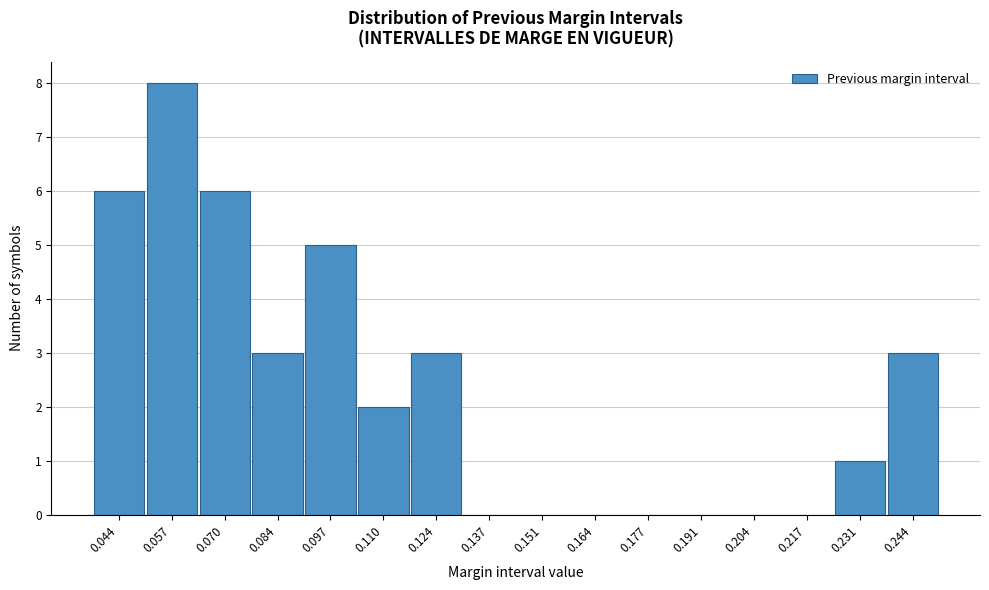

Reading left to right, what are all the values shown in this chart?

0.044=6	0.057=8	0.070=6	0.084=3	0.097=5	0.110=2	0.124=3	0.137=0	0.151=0	0.164=0	0.177=0	0.191=0	0.204=0	0.217=0	0.231=1	0.244=3